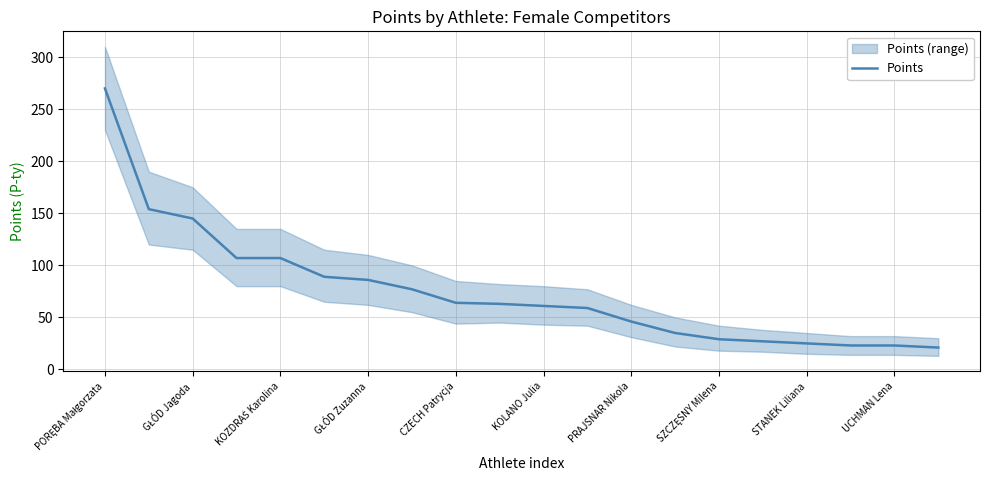

What is the lowest value of the Points series?

21